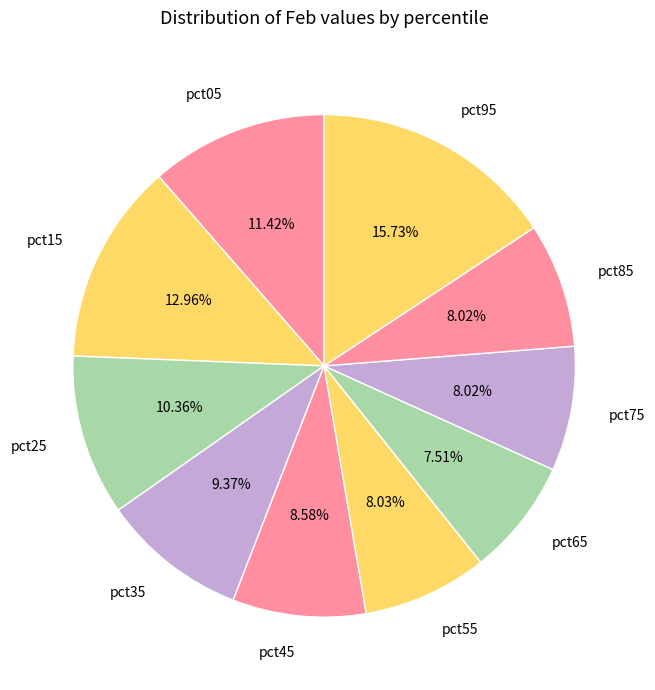

How many slices are in this pie chart?

10